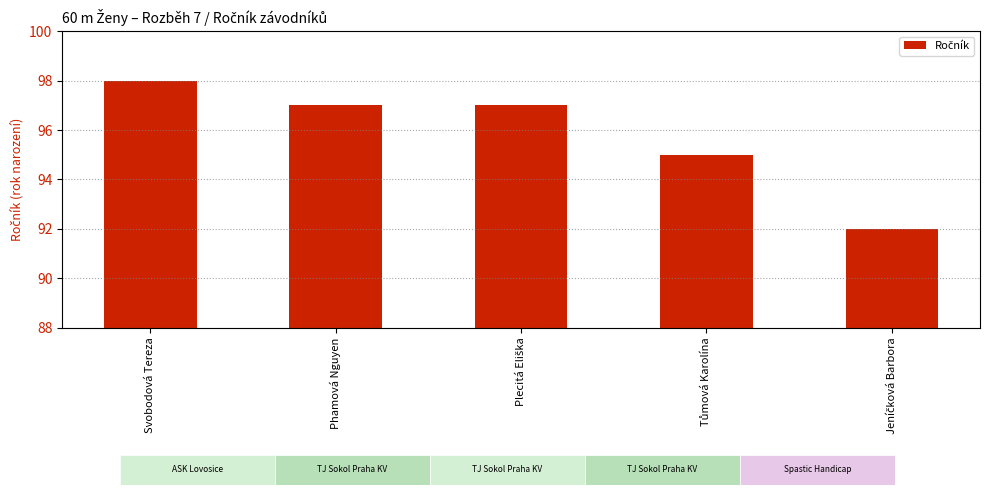

What is the value of the 4th bar from the left?

95